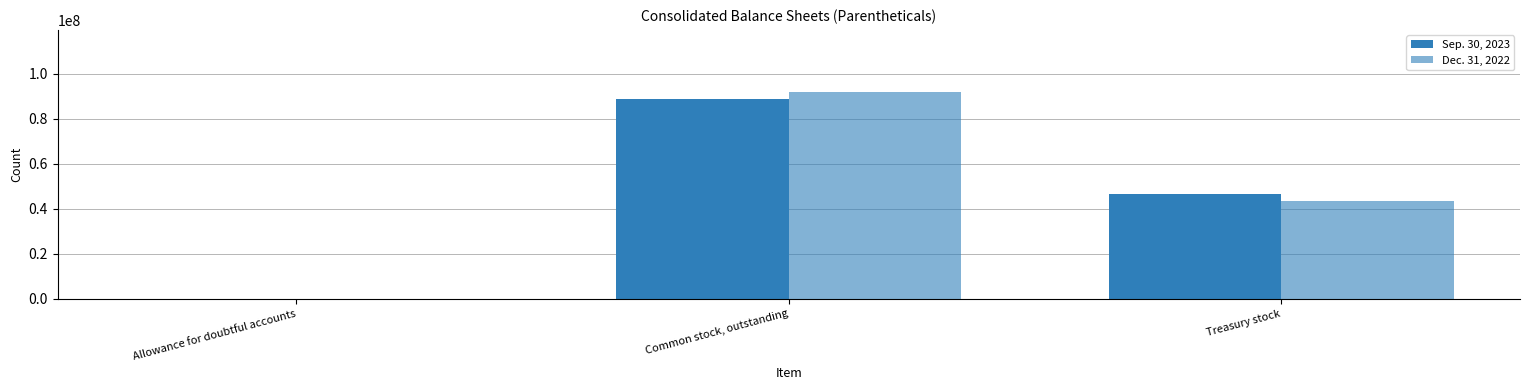

Where does the Sep. 30, 2023 series first go above 46600000?

Common stock, outstanding